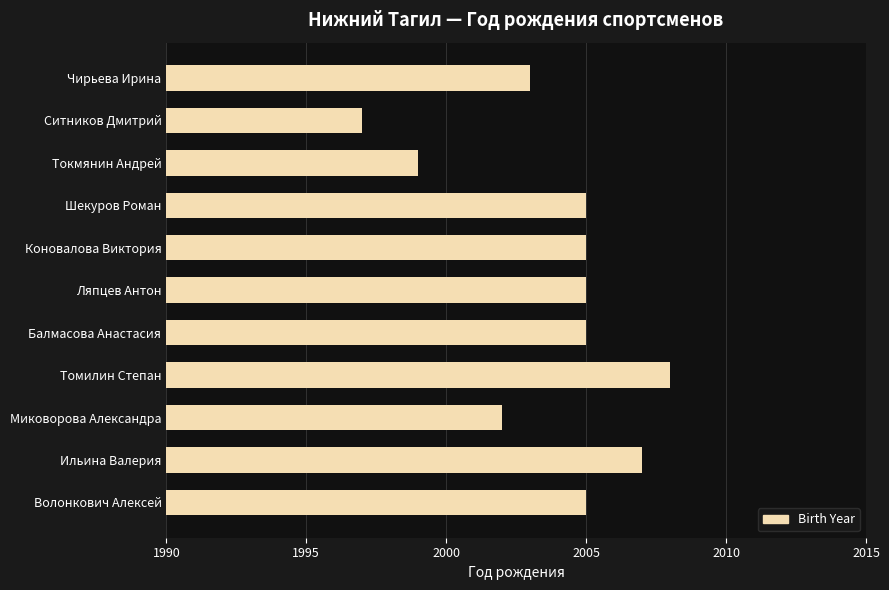

What is the difference between the second highest and second lowest values?

8